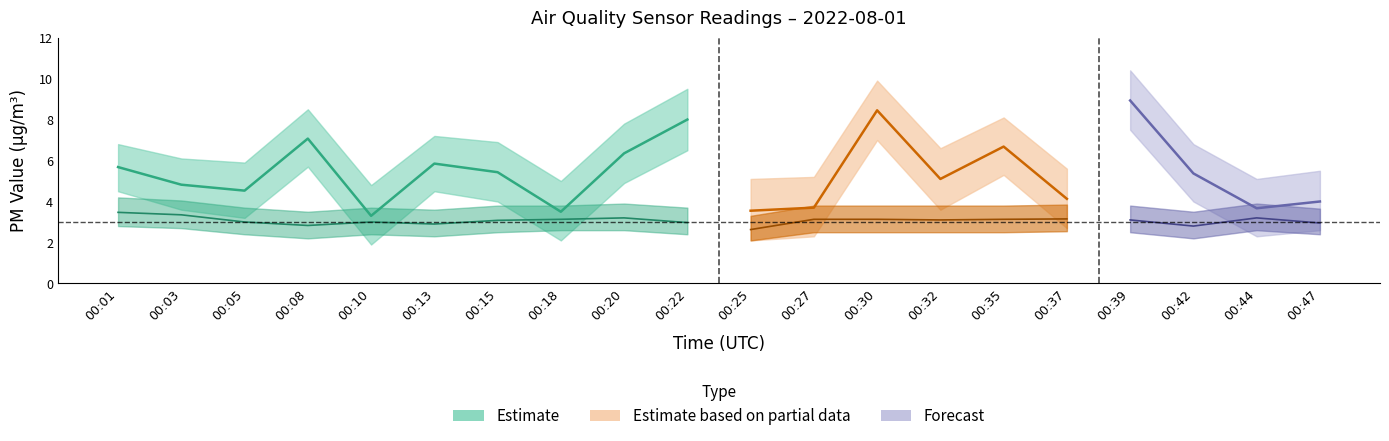

What is the sum of the P1_lower values at 00:42 and 00:22?

10.5